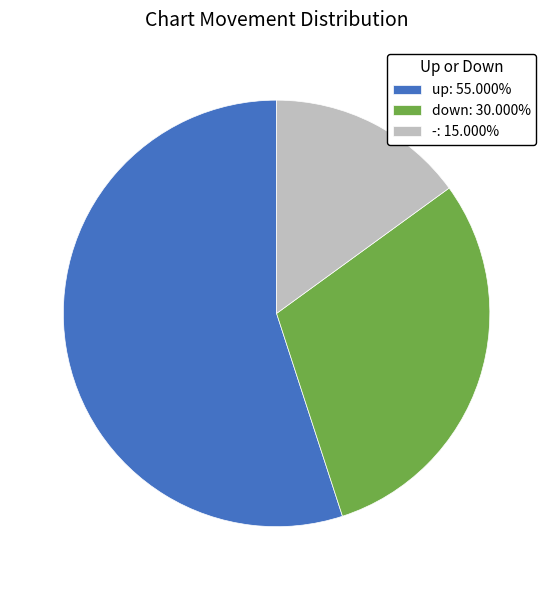

Which slice is the largest?

up